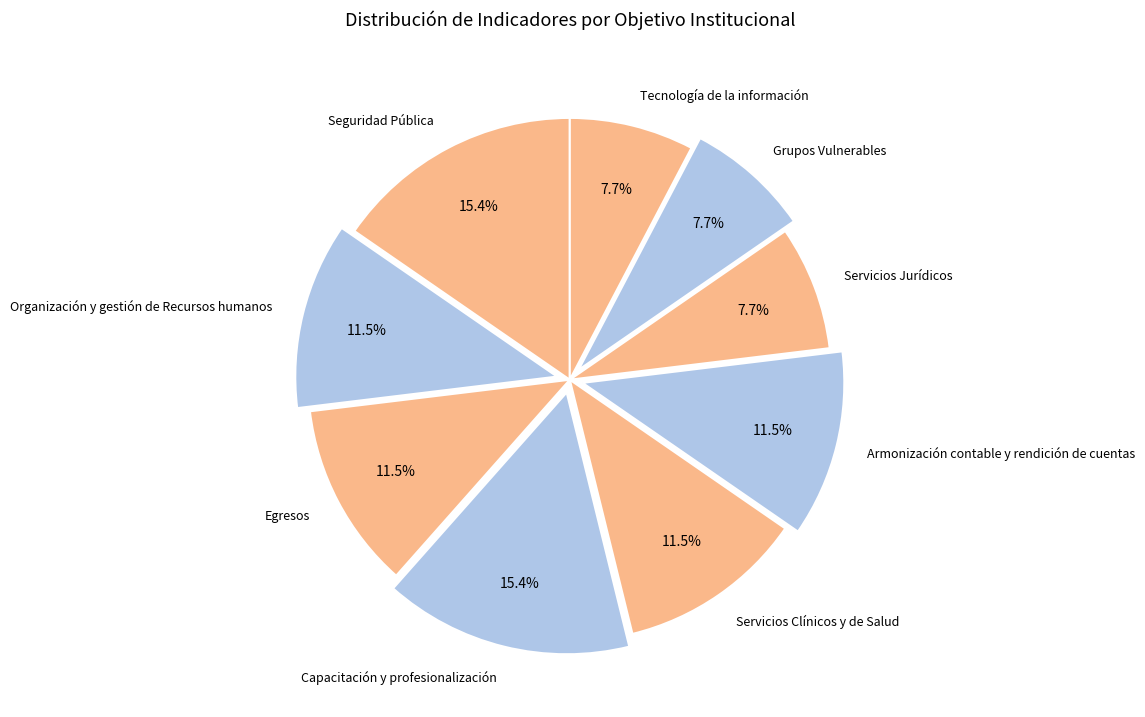

To the nearest percent, what is the combined percentage of Capacitación y profesionalización and Grupos Vulnerables?

23%